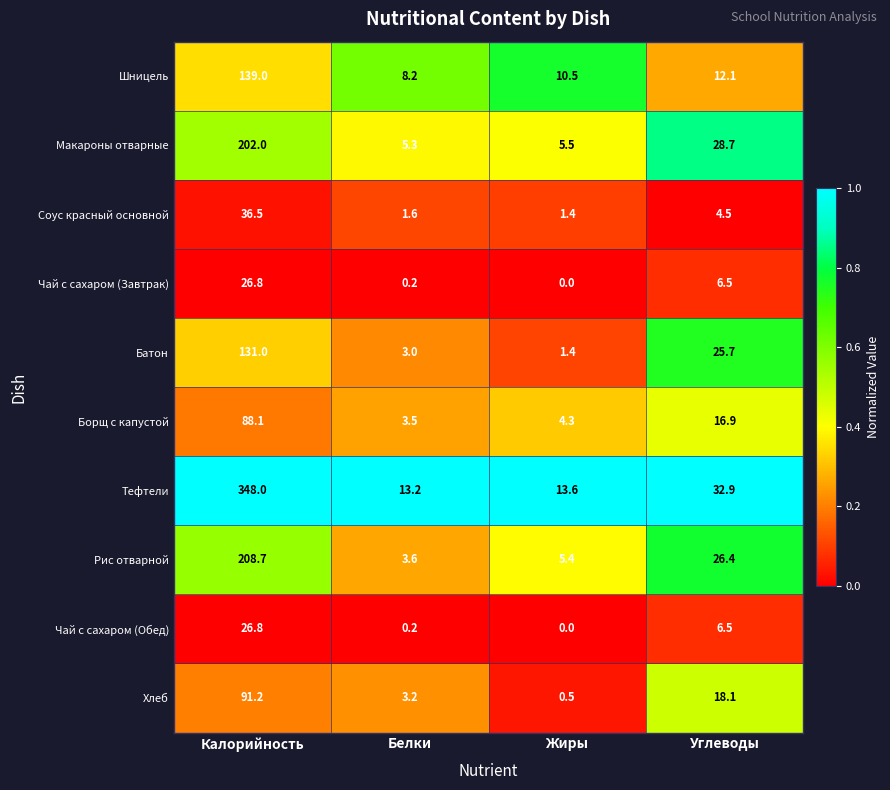

What value does the Тефтели series have at Калорийность?

348.0